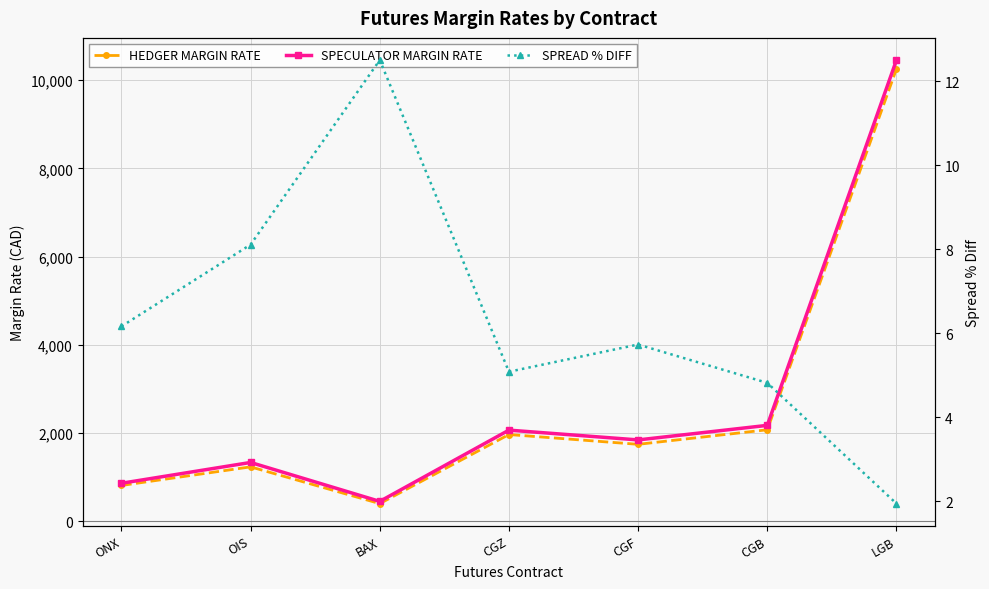

What is the difference between the maximum and minimum values in the HEDGER MARGIN RATE series?

9857.0